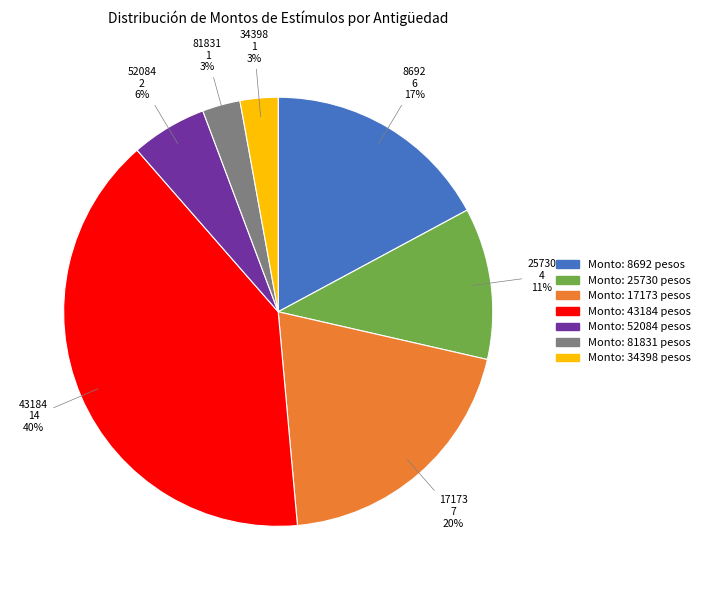

Does 17173 represent more than half of the total?

No